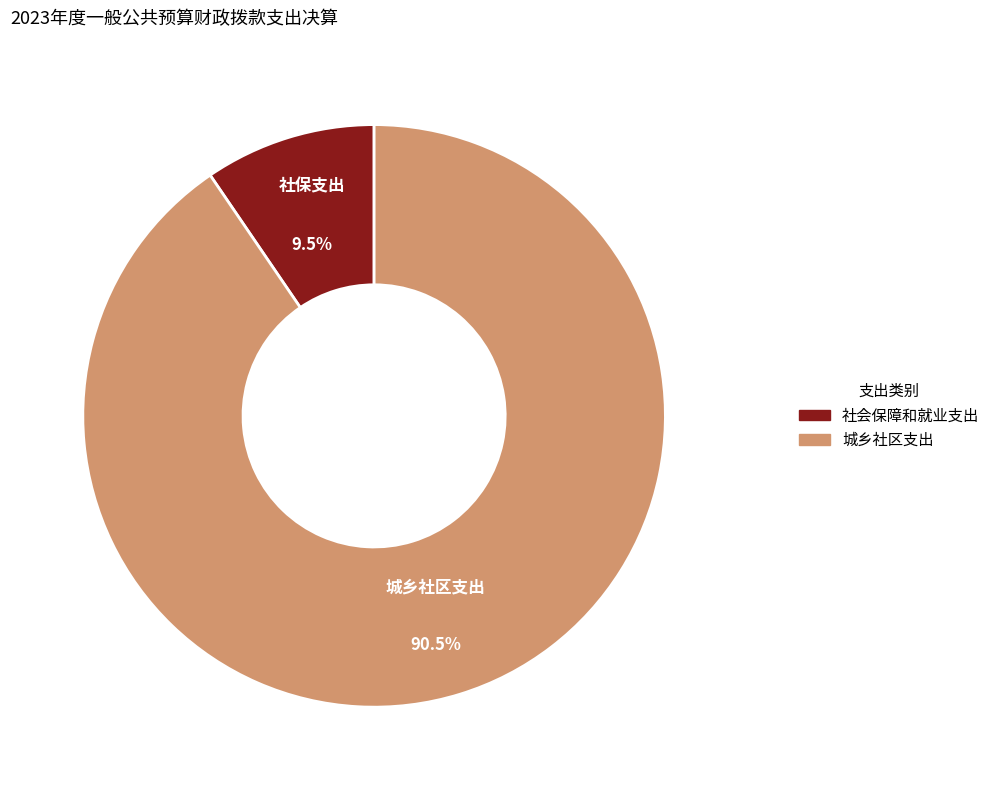

Count the number of slices in the pie.

2